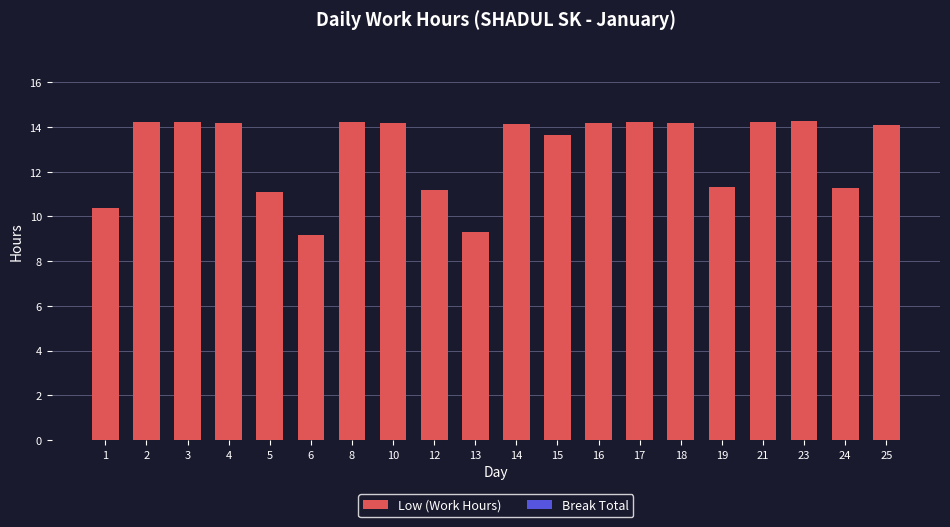

What is the average value?

12.9